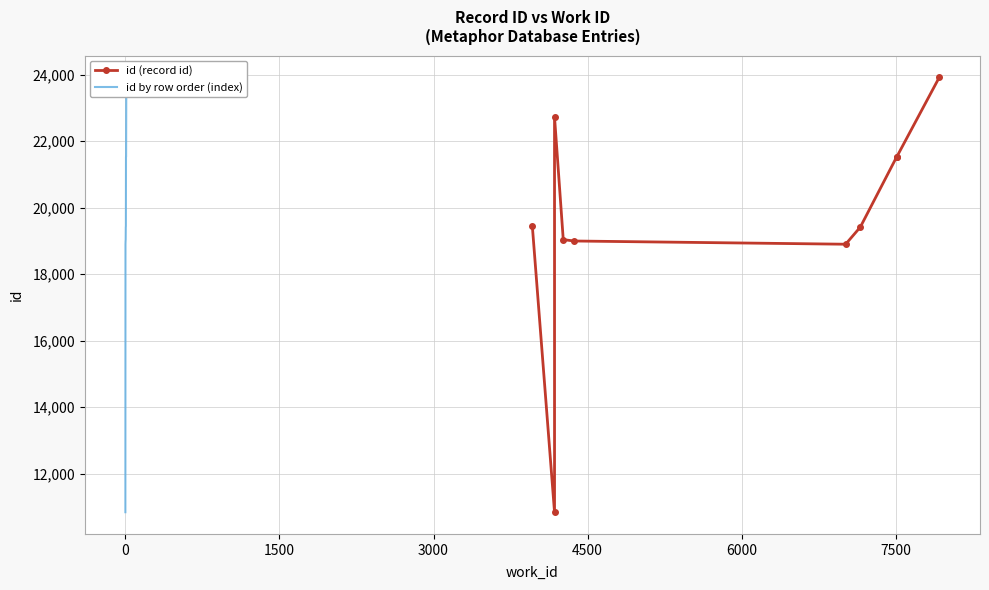

What is the highest value of the id by row order (index) series?

23920